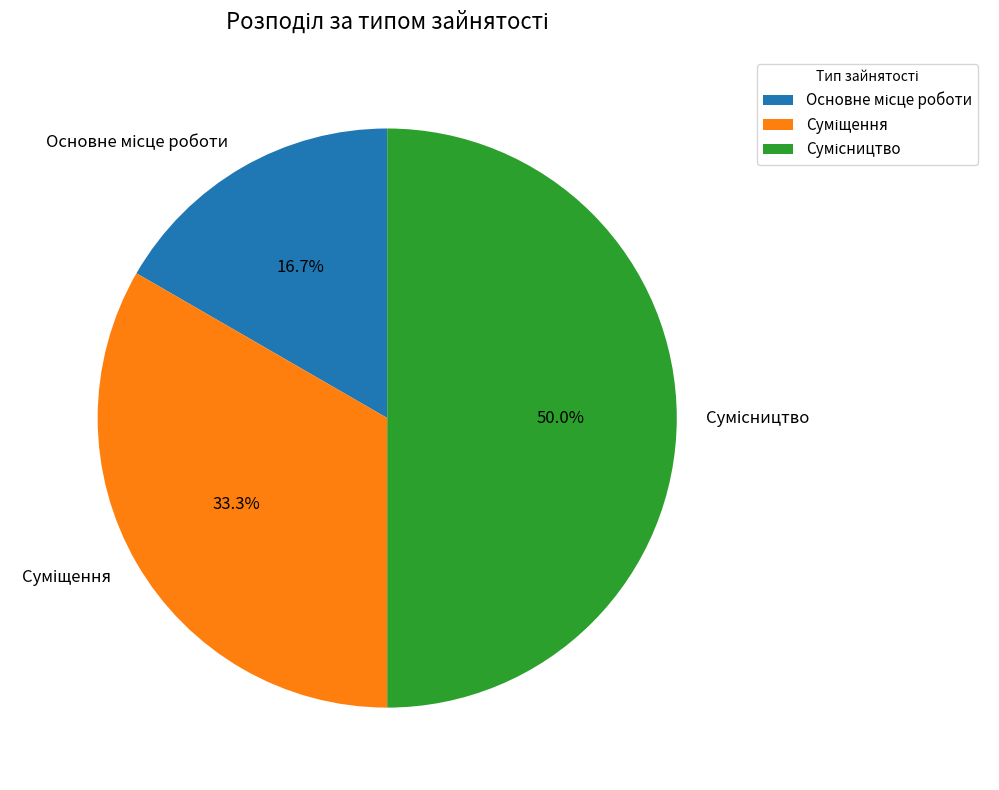

Rank the categories by value from lowest to highest.

Основне місце роботи, Суміщення, Сумісництво